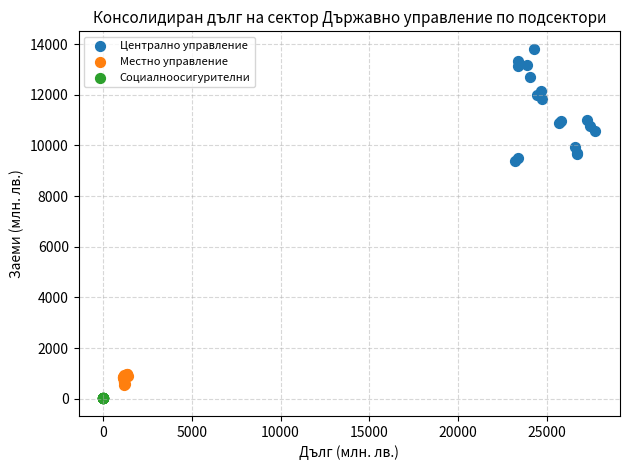

Which series has the widest spread of Y values?

Централно управление